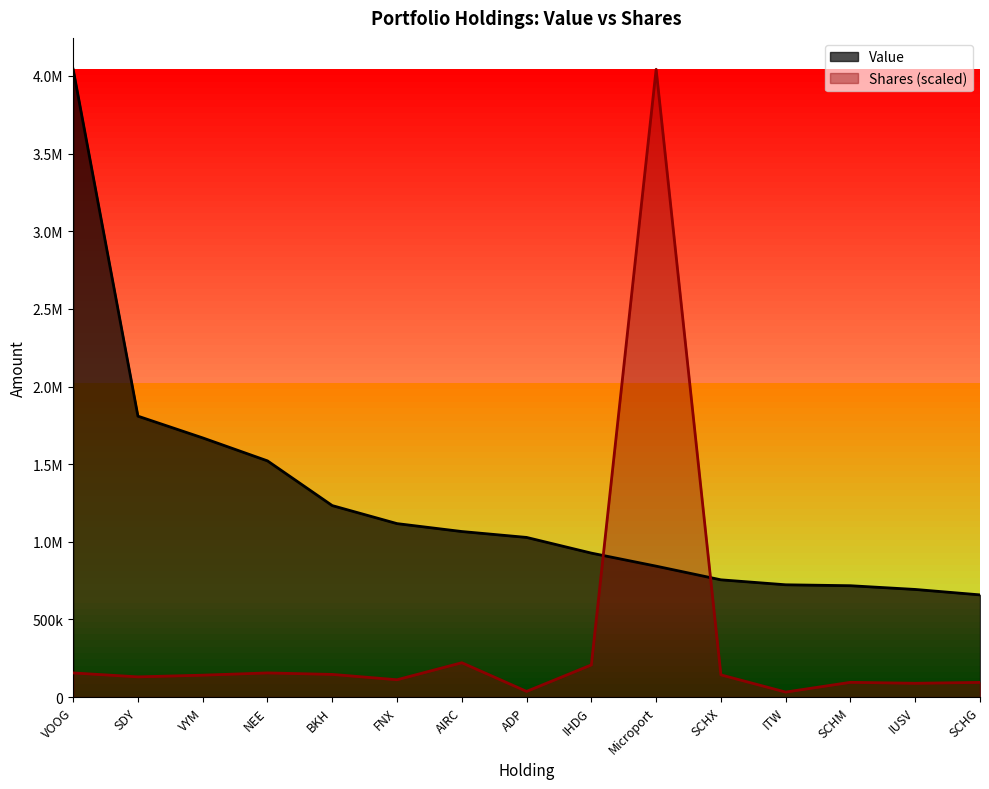

Read the Shares value at AIRC.

221076.4